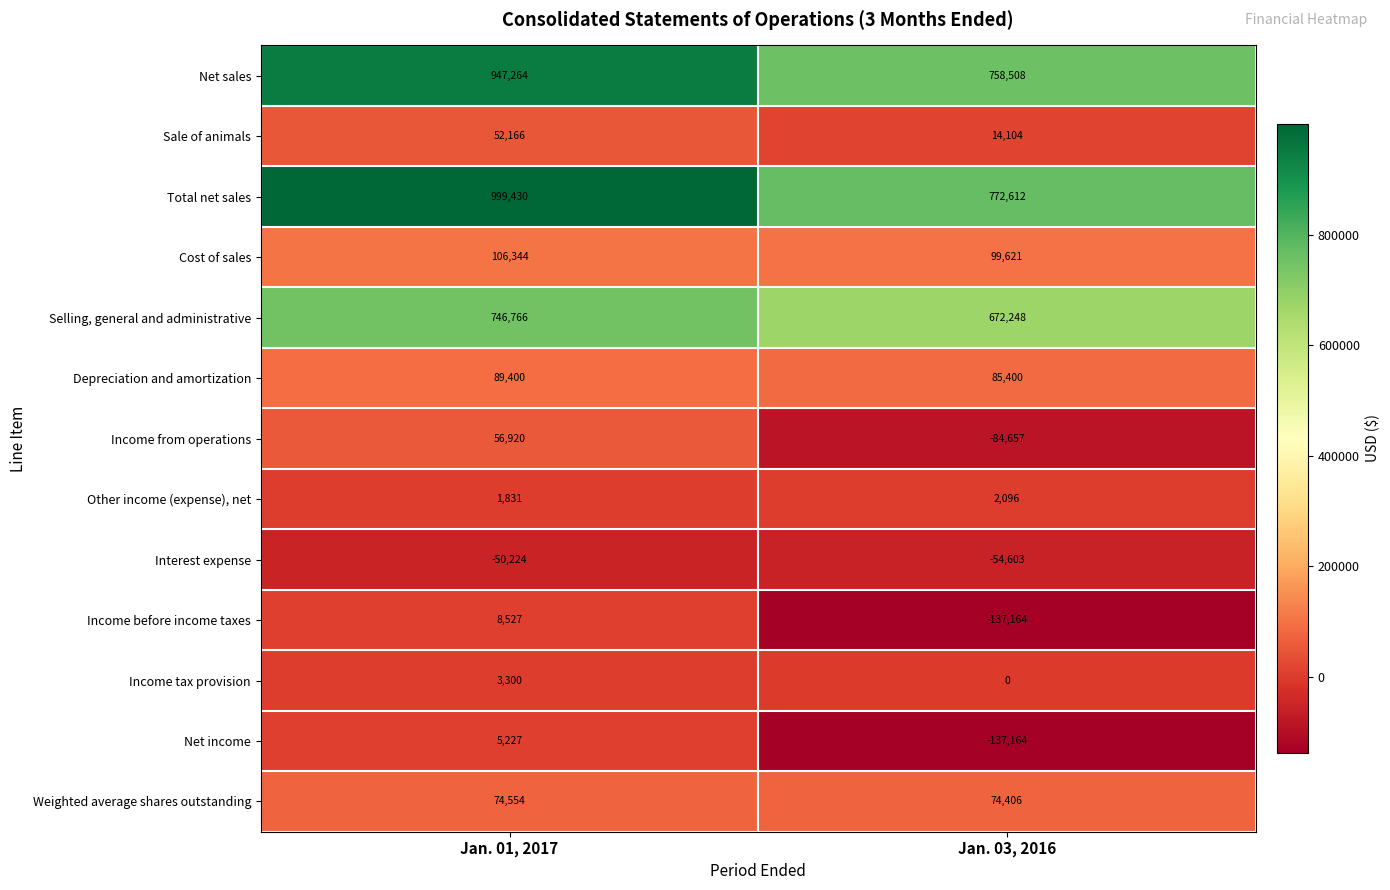

Where is Other income (expense), net nearest to the value 1963?

Jan. 01, 2017